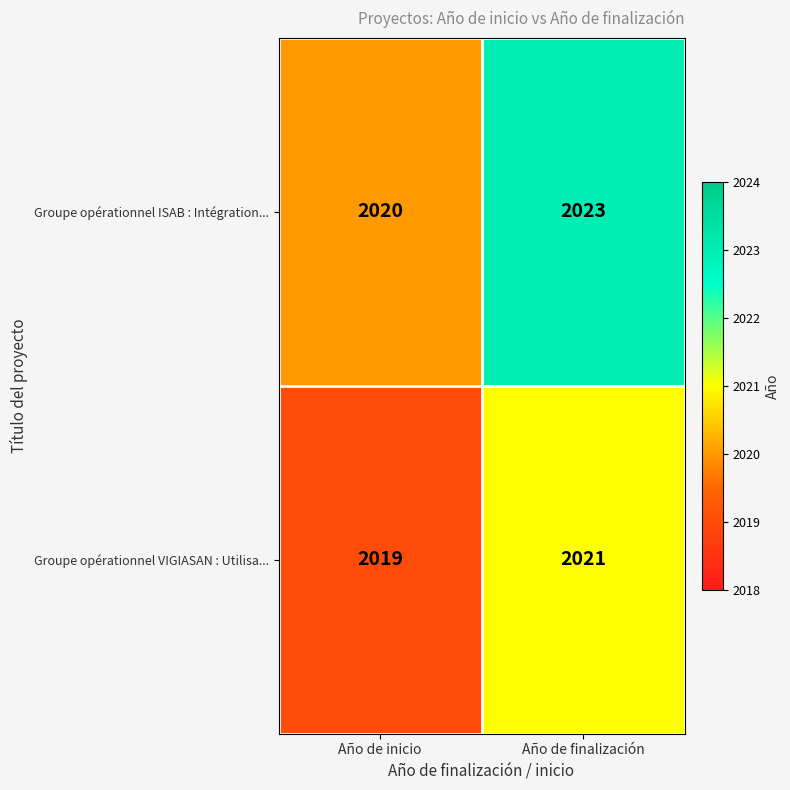

Rank the series at Año de inicio from lowest to highest value.

Groupe opérationnel VIGIASAN : Utilisa..., Groupe opérationnel ISAB : Intégration...